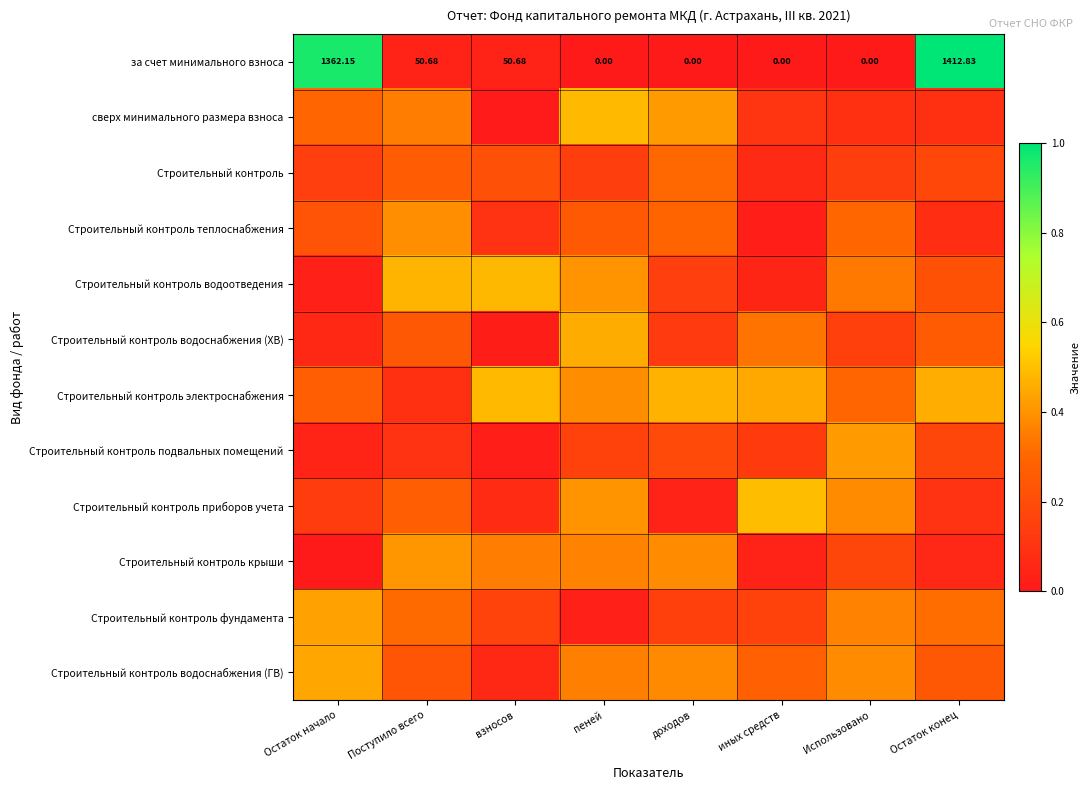

How many values in the за счет минимального взноса series exceed 50?

4